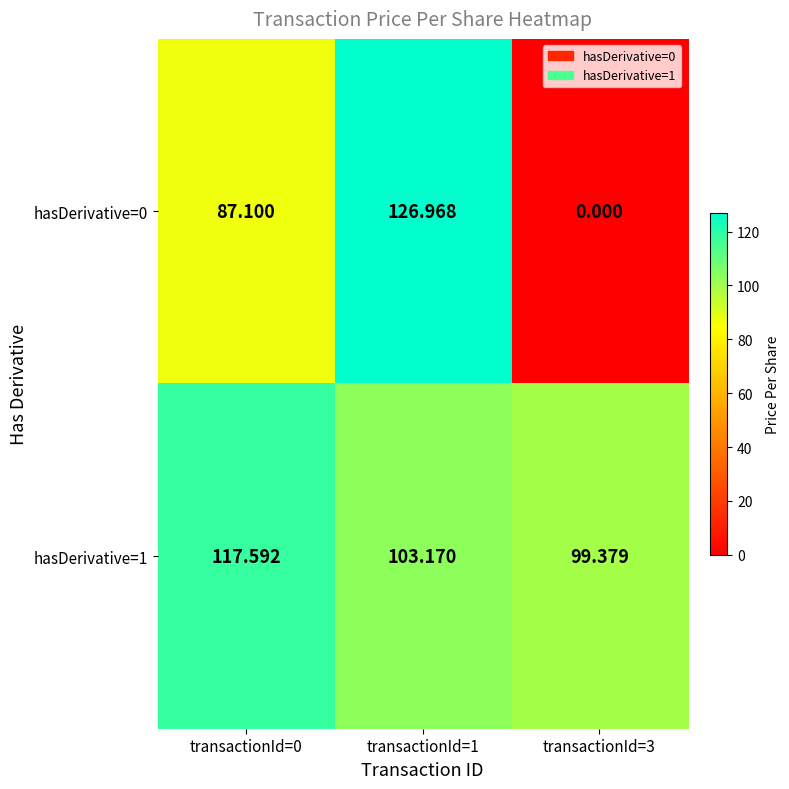

Is the value of hasDerivative=0 at transactionId=1 greater than the value of hasDerivative=1 at transactionId=0?

Yes